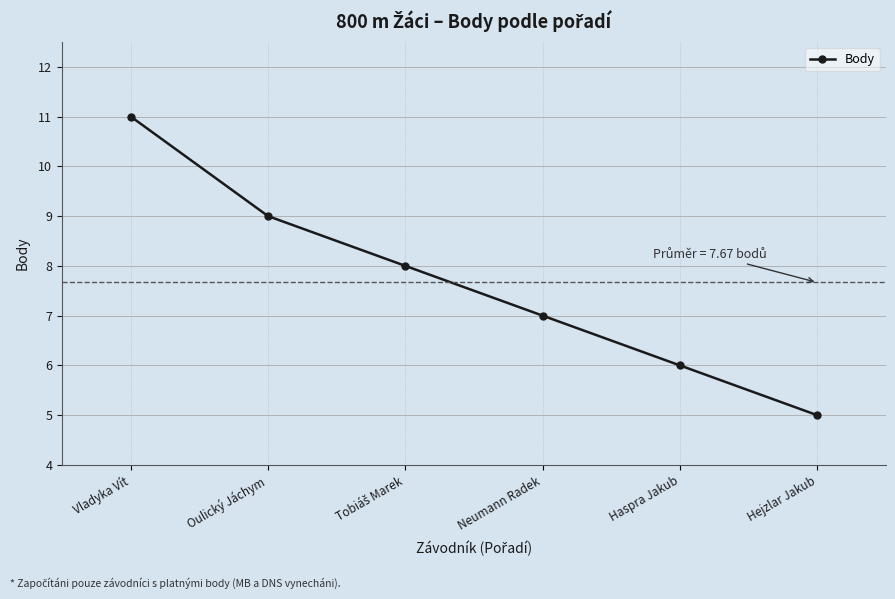

Where does the data first go above 8?

Vladyka Vít